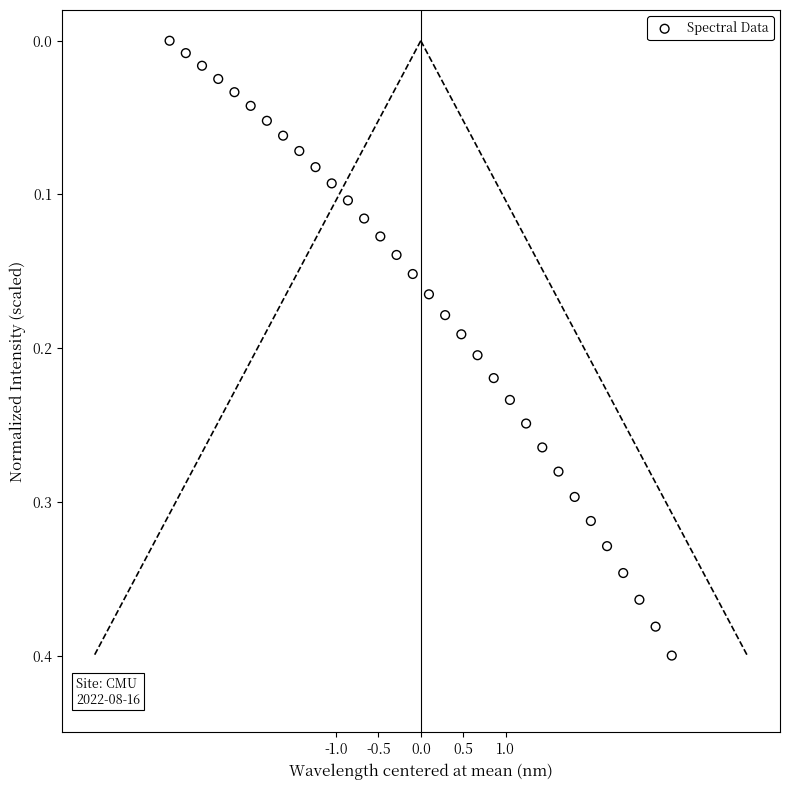

What is the range of X values (max minus min)?

5.9